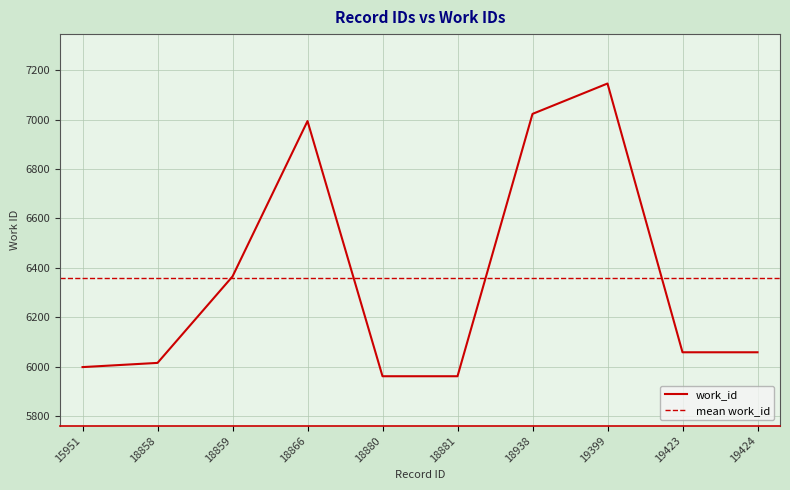

What is the value of the 9th point from the left?

6058